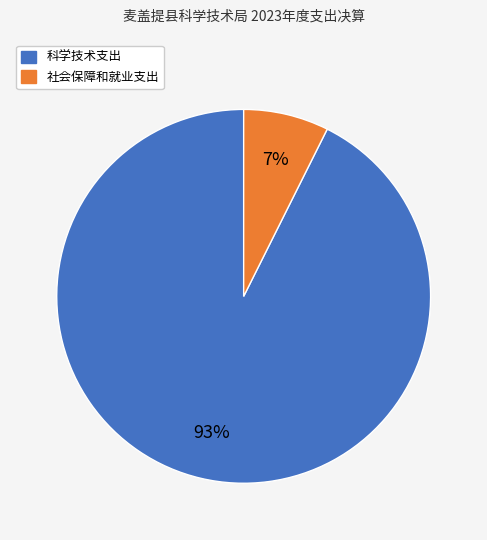

The 科学技术支出 slice represents 99% of the pie. True or false?

False